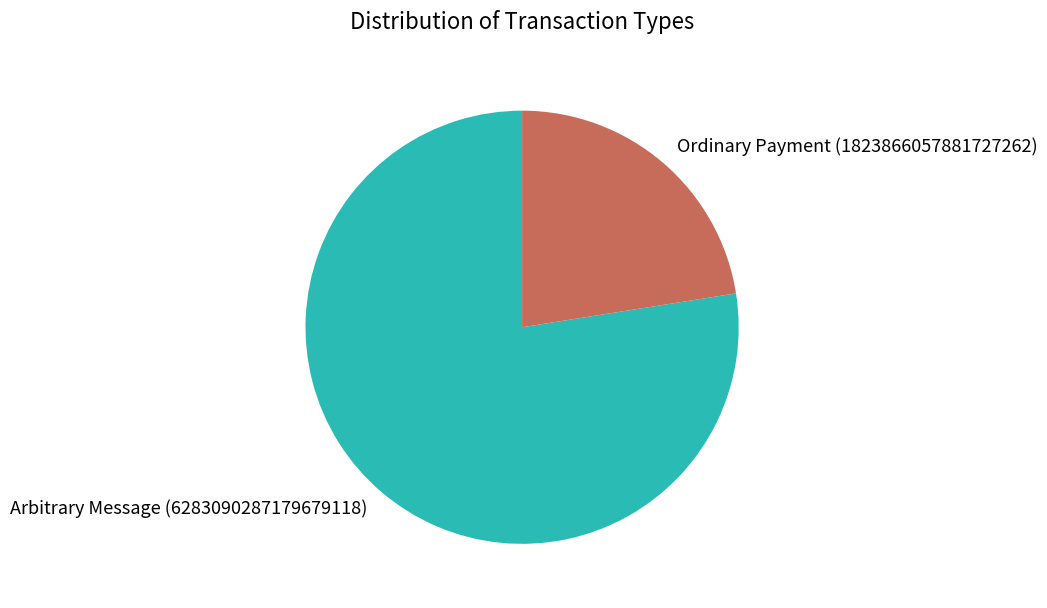

What is the majority slice?

Arbitrary Message